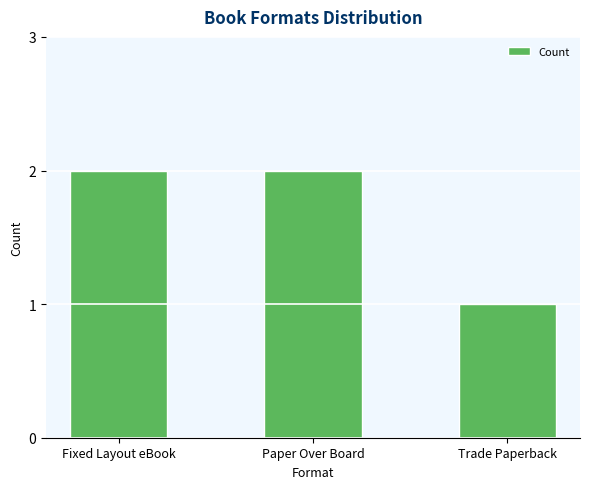

The value at Fixed Layout eBook is 3. True or false?

False